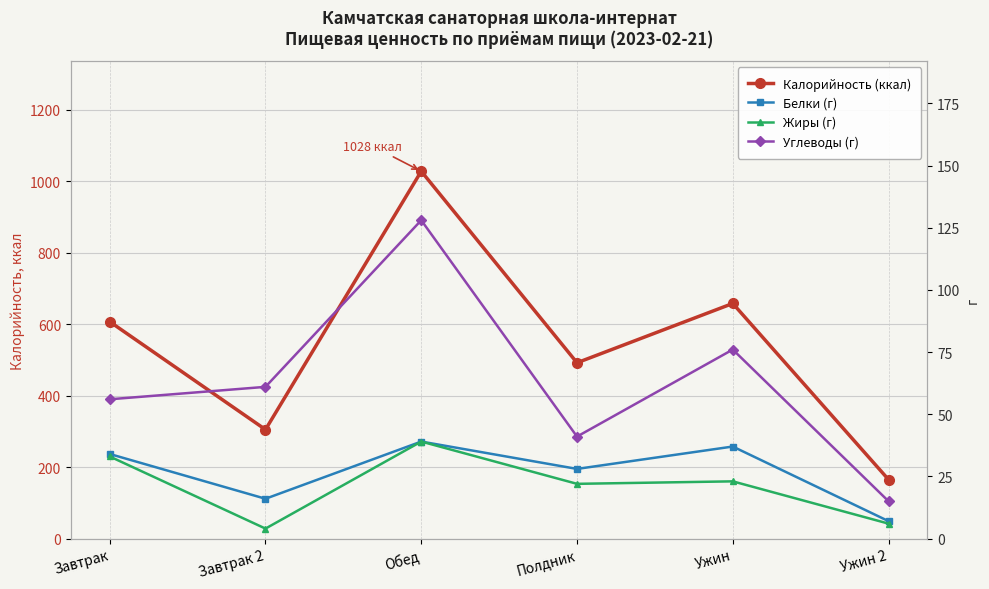

What are all the series names shown in the legend?

Калорийность (ккал), Белки (г), Жиры (г), Углеводы (г)